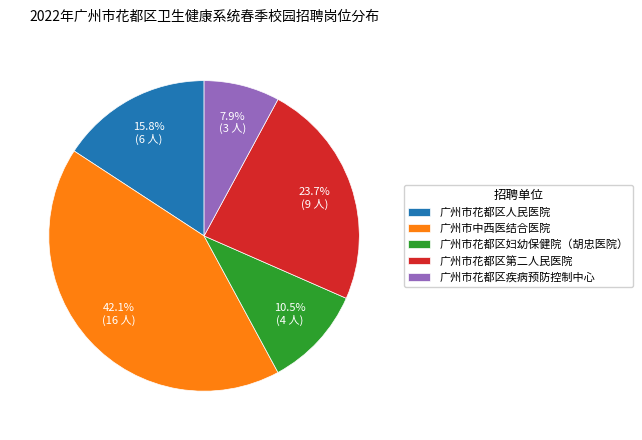

Is there a majority slice in this chart?

No